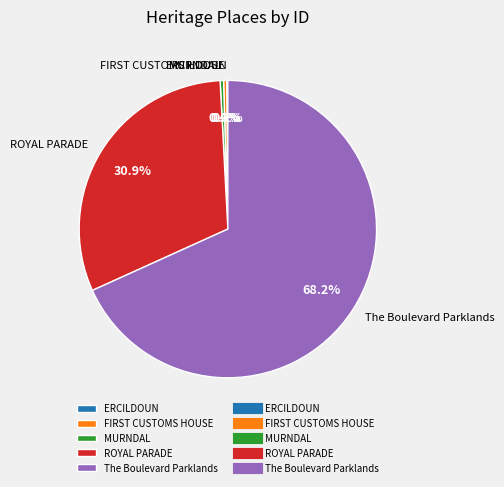

Which has a higher value, The Boulevard Parklands or MURNDAL?

The Boulevard Parklands